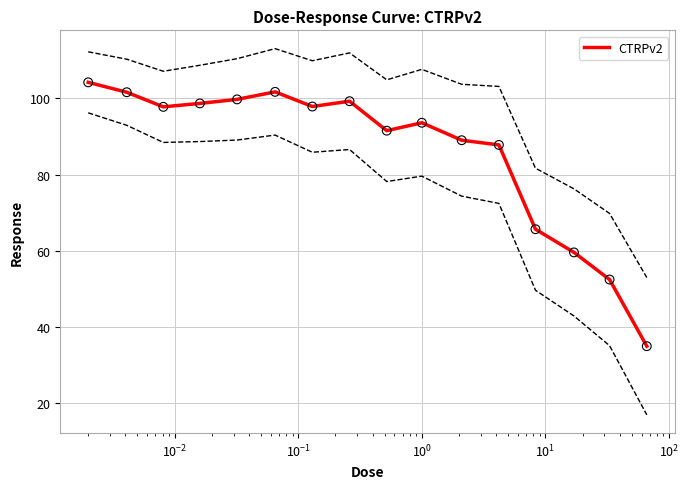

What is the minimum value for CTRPv2?

35.0